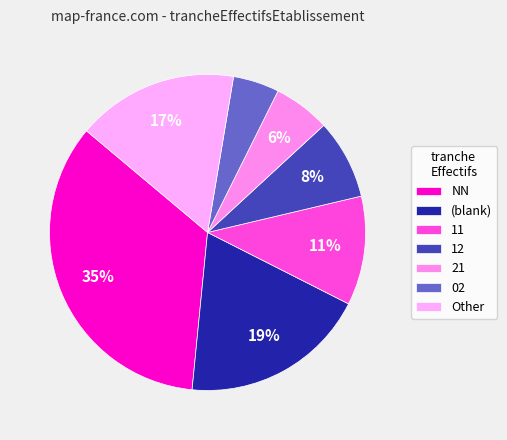

What is the smallest slice in the pie chart?

02